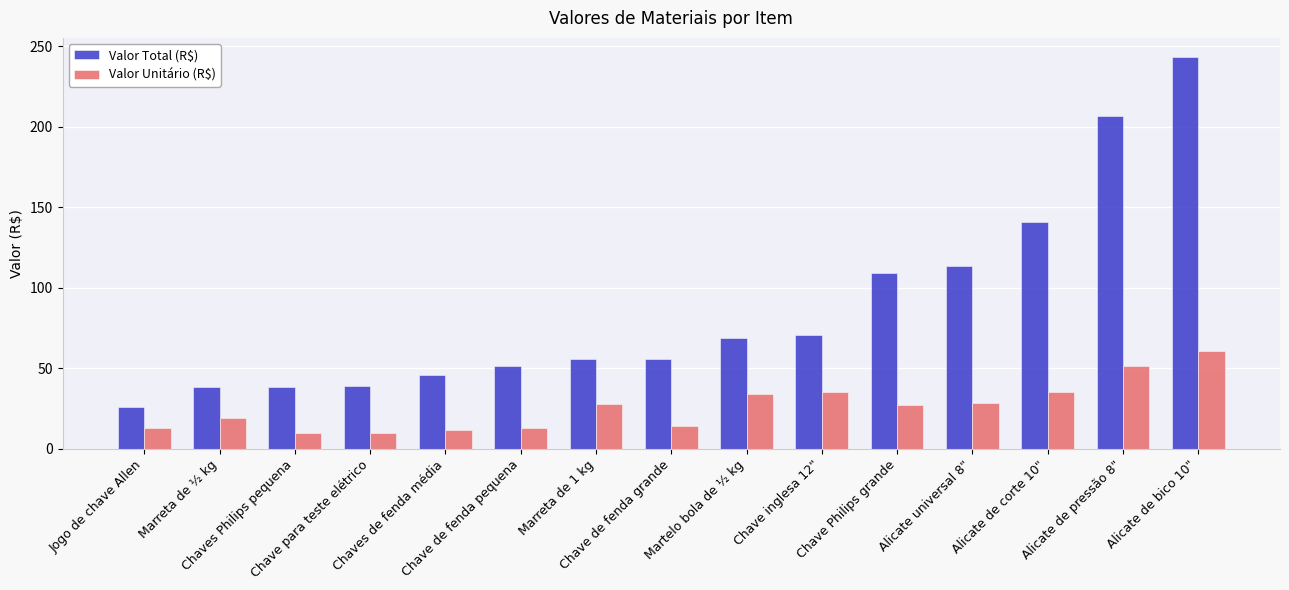

Which series changed the most between Chave para teste elétrico and Chave Philips grande?

Valor Total (R$)